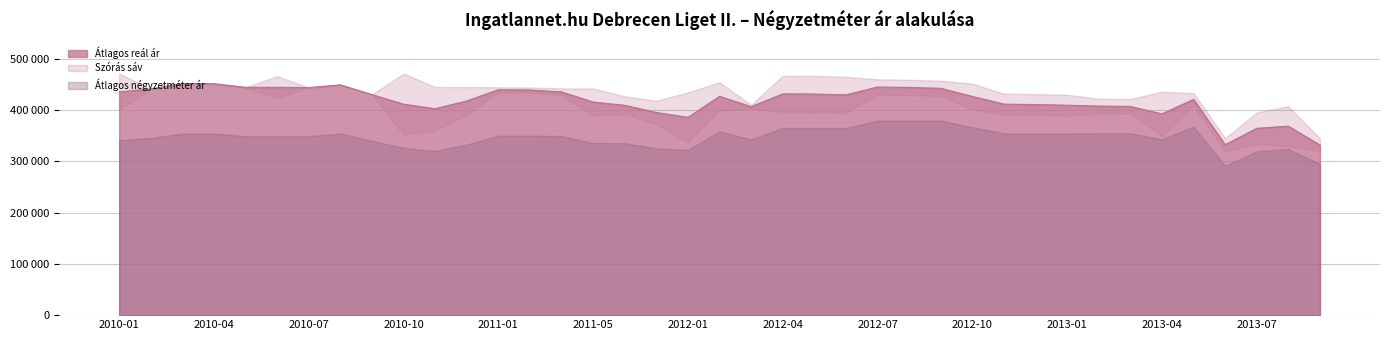

What is the sum of all Szórás felső határ values?

17045381